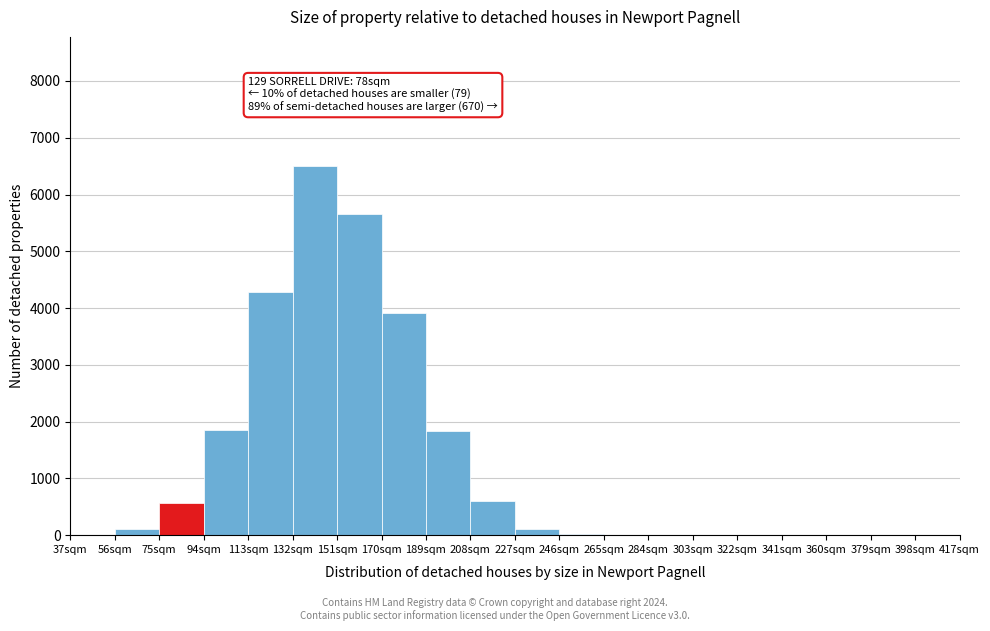

Which range on the x-axis has the tallest bar?

132 to 151